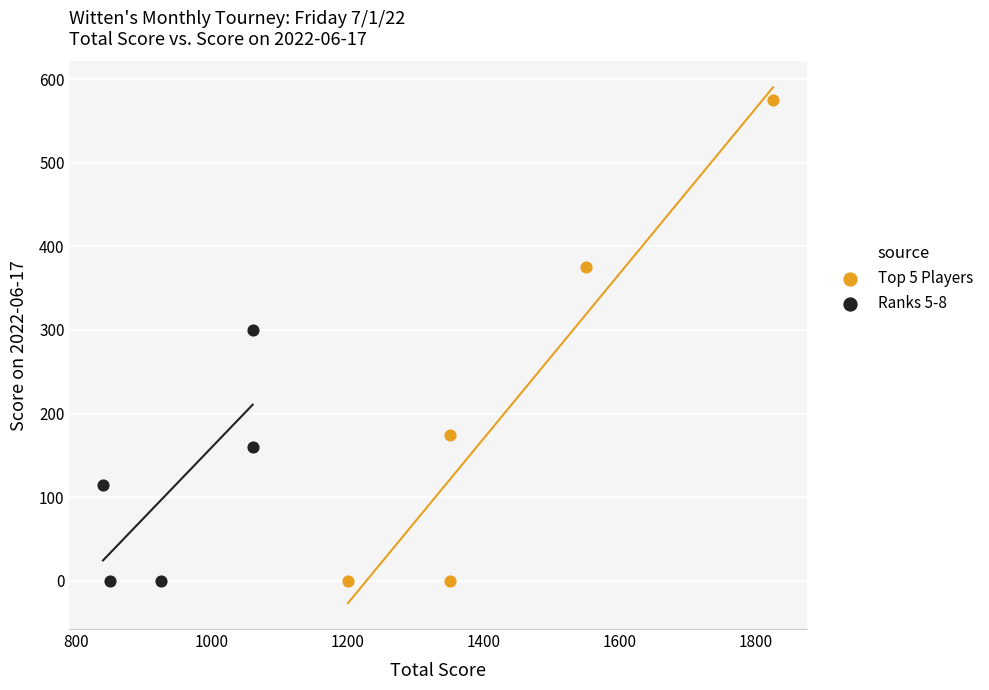

Which series contains the highest Y value?

Top 5 Players